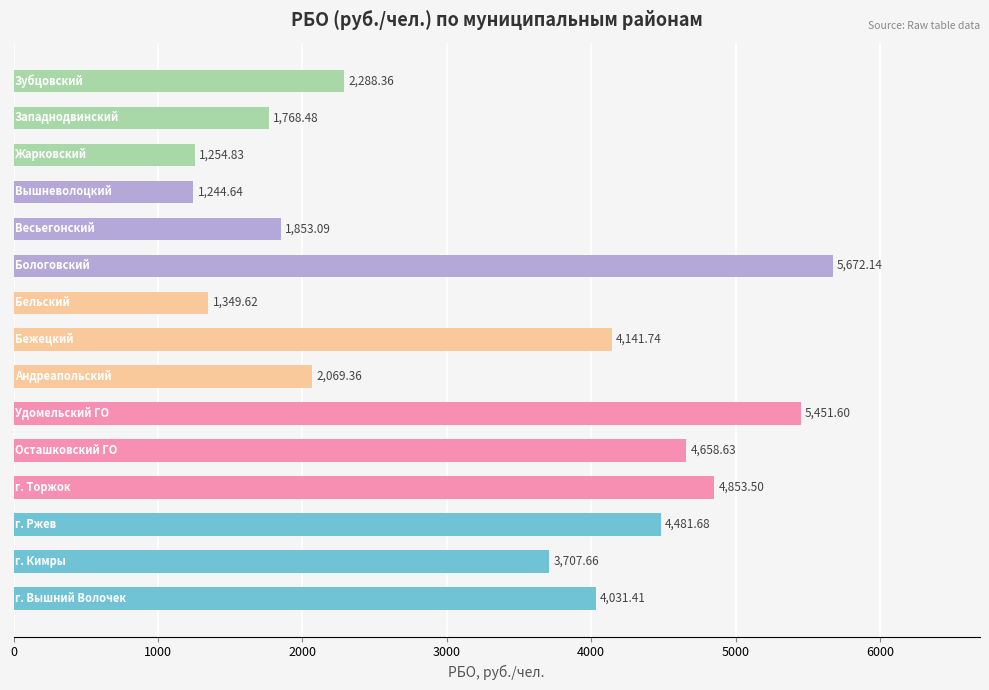

What is the average value?

3255.1